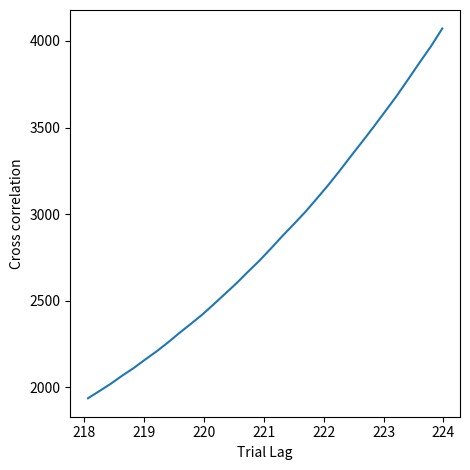

How many lines are shown in the chart?

1